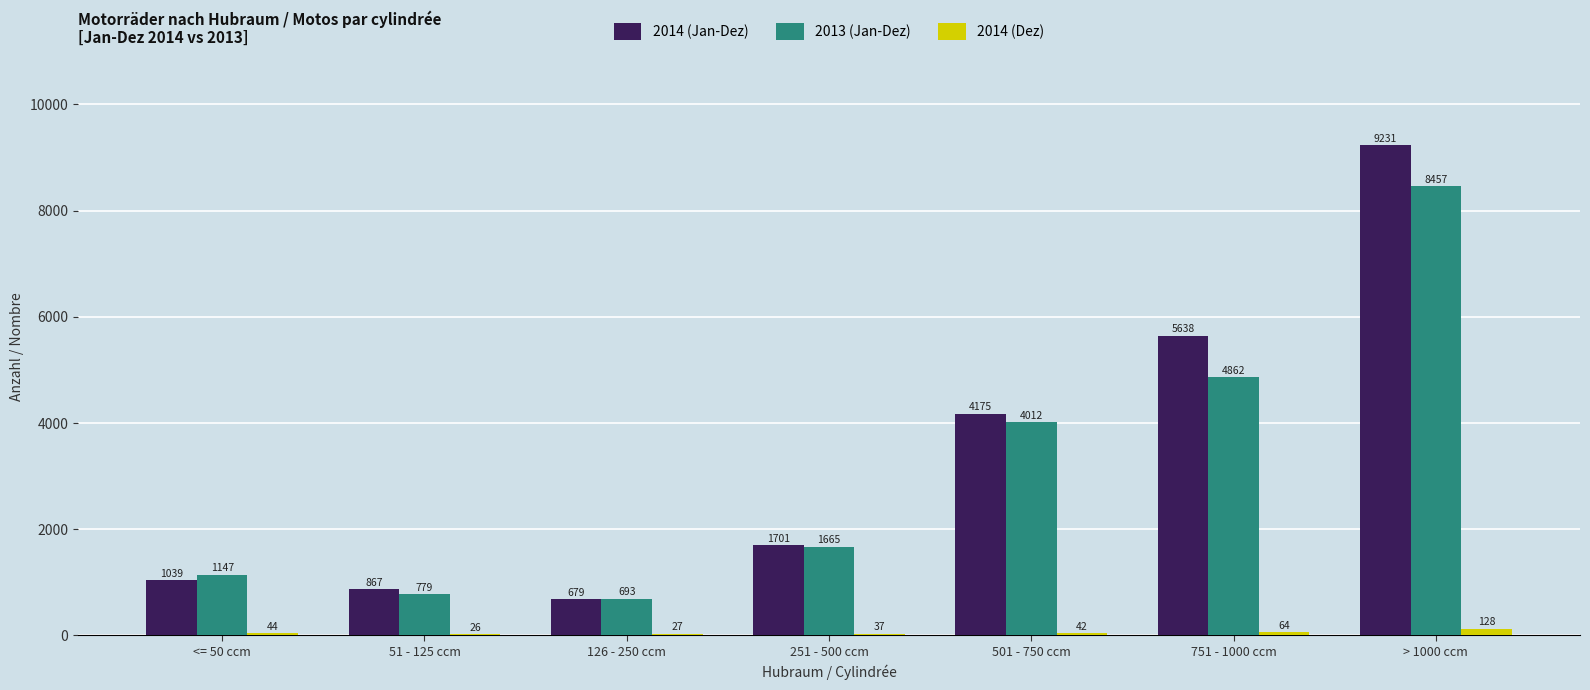

What is the sum of all 2013 (Jan-Dez) values?

21615